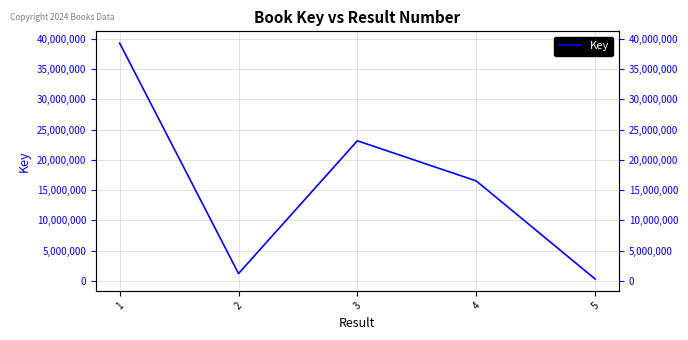

List the labels in order of value, smallest first.

5, 2, 4, 3, 1